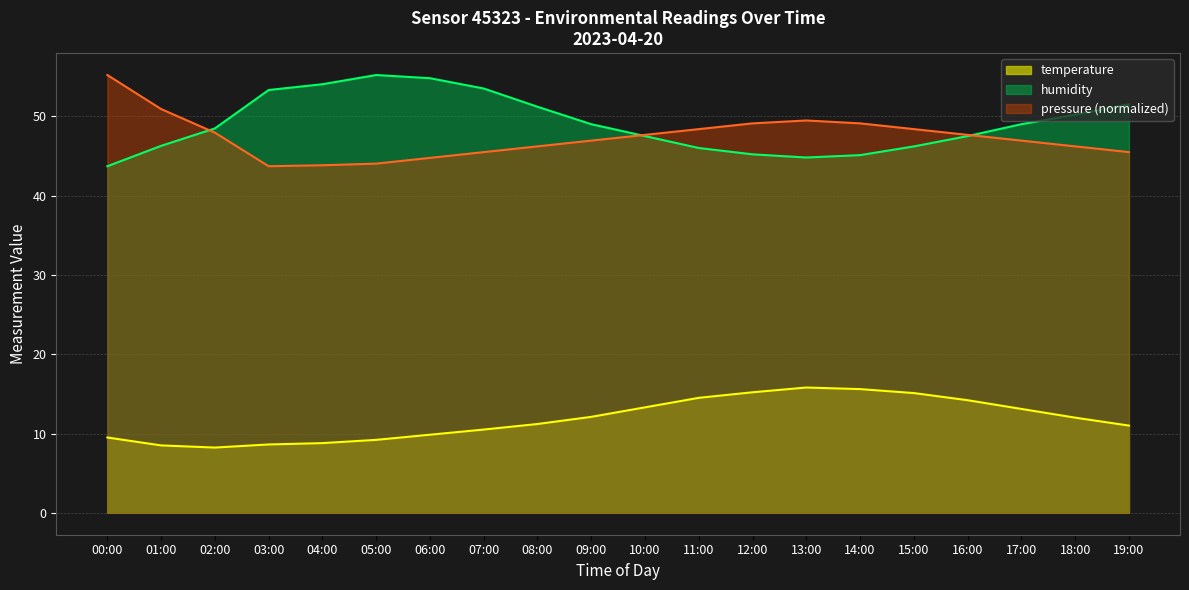

Where do pressure_norm and humidity first cross each other?

01:00 and 02:00